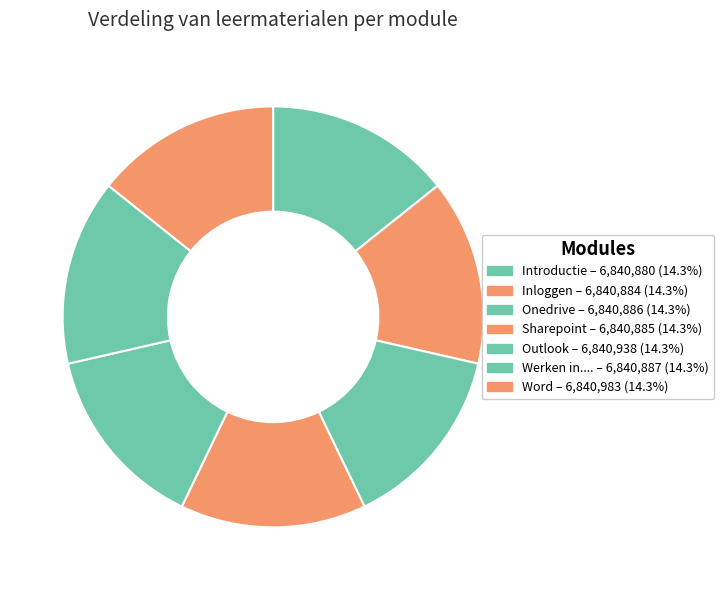

Which category has the smallest portion of the pie?

Introductie